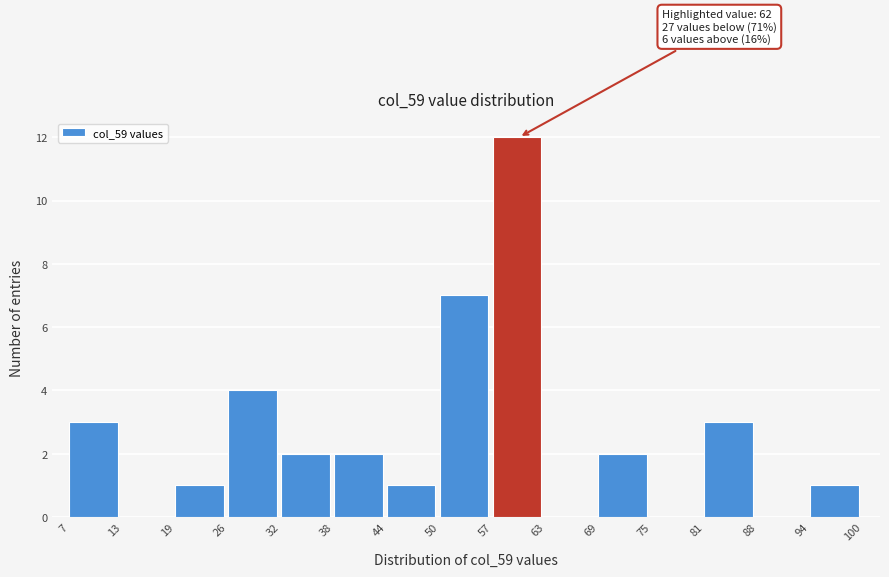

Which range on the x-axis has the tallest bar?

57 to 63